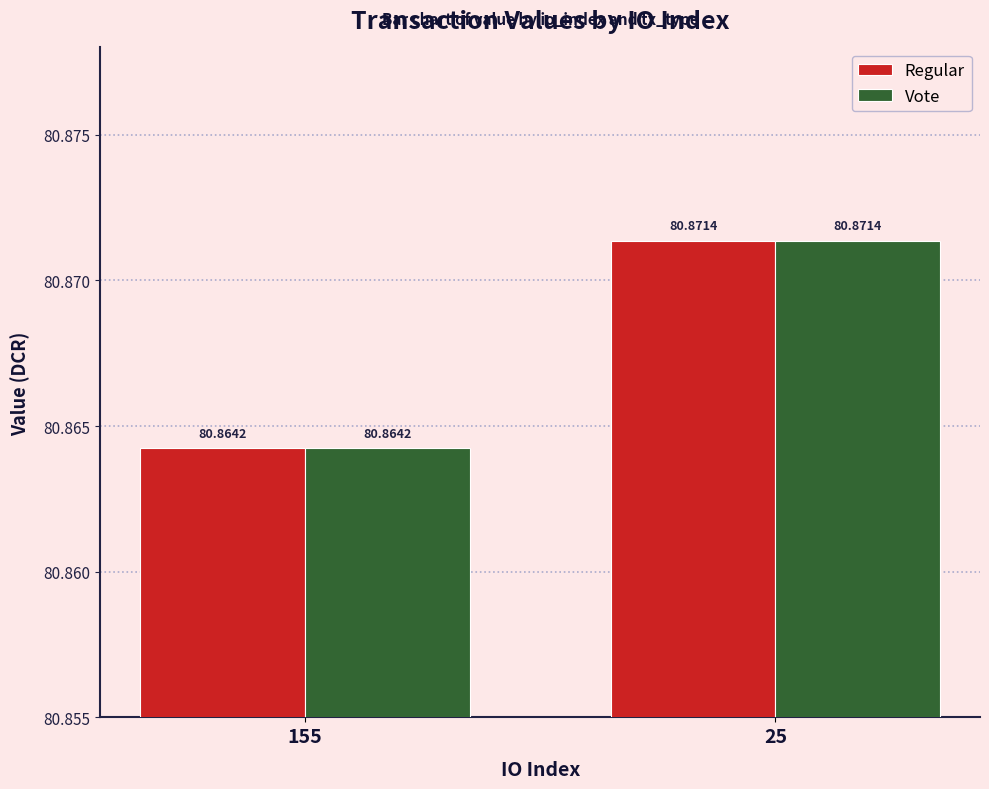

Rank the categories by Vote value from highest to lowest.

25, 155